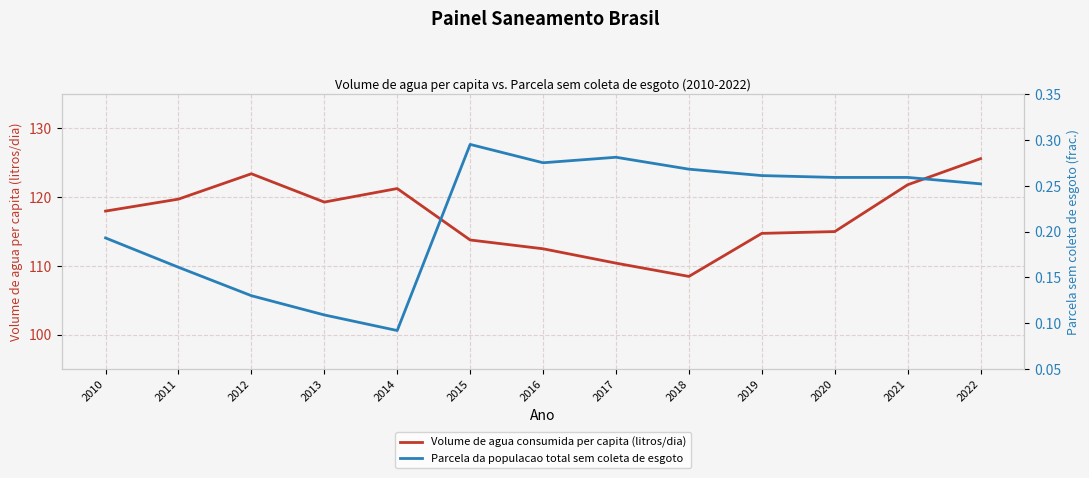

Which category has the highest value in the Volume de agua consumida per capita (litros/dia) series?

2022